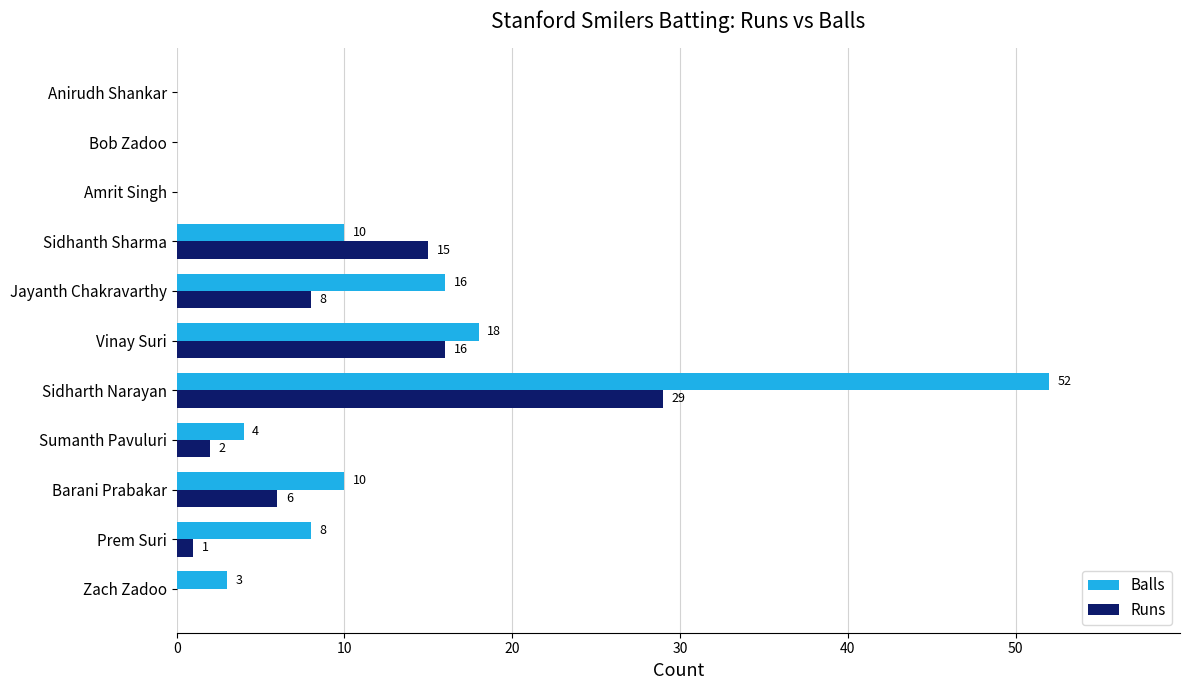

Is the value of Runs at Sidharth Narayan greater than the value of Balls at Prem Suri?

Yes